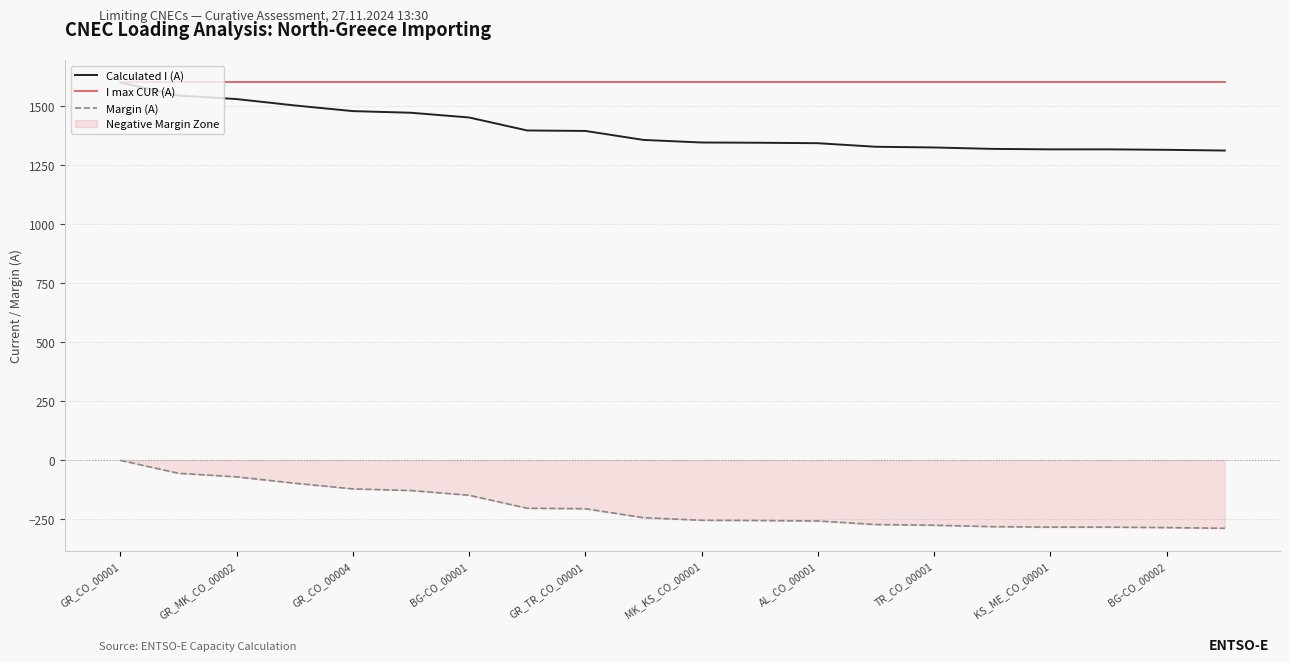

What is the maximum value for Calculated I (A)?

1599